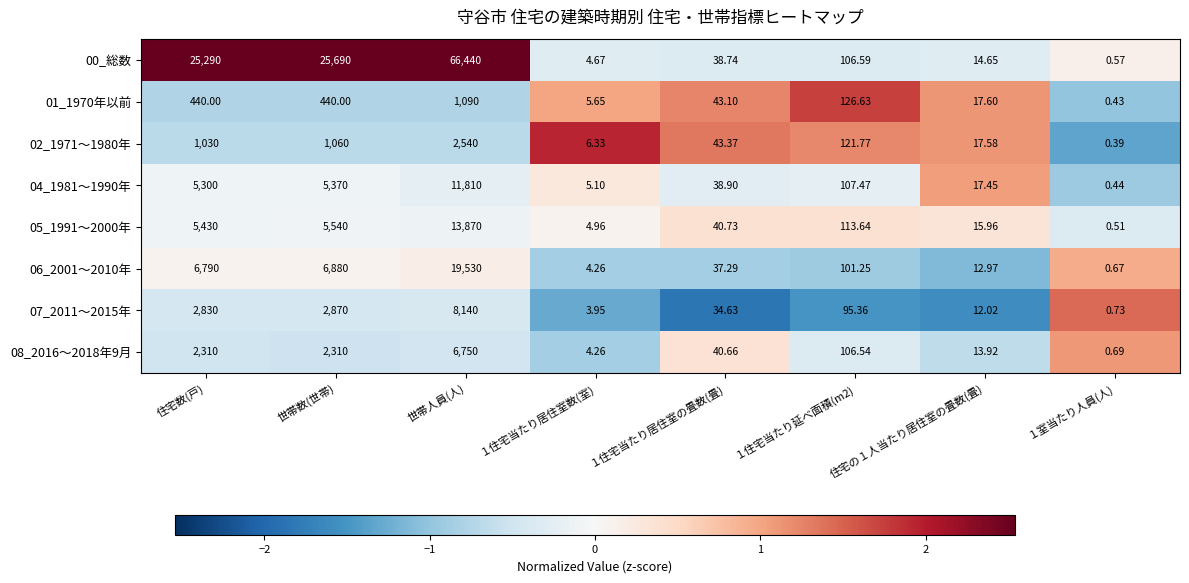

At which category does the chart reach its peak across all series?

世帯人員(人)